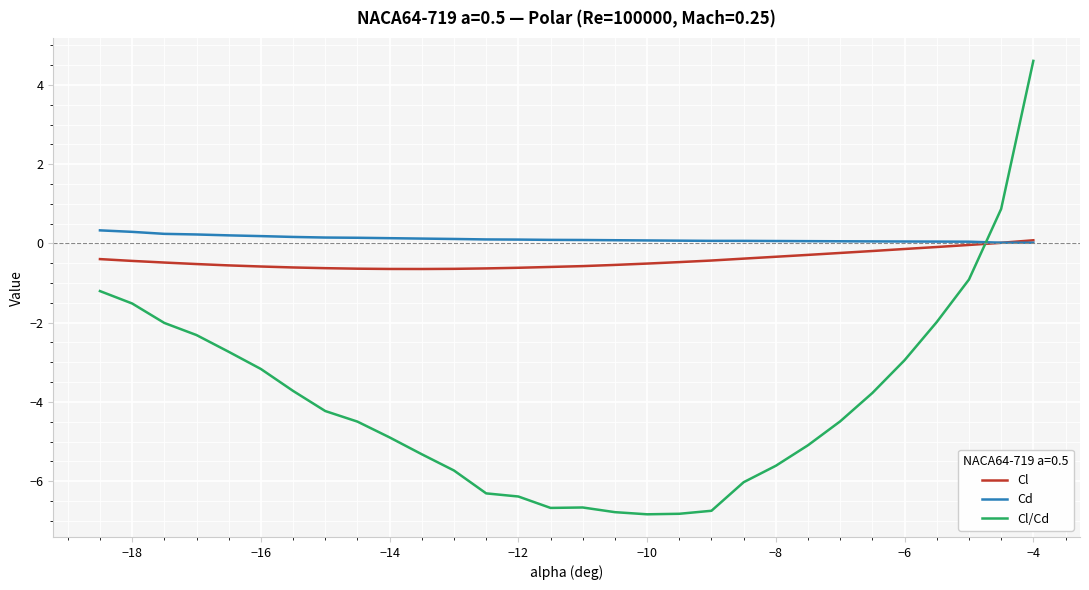

What is the greatest value displayed?

4.6